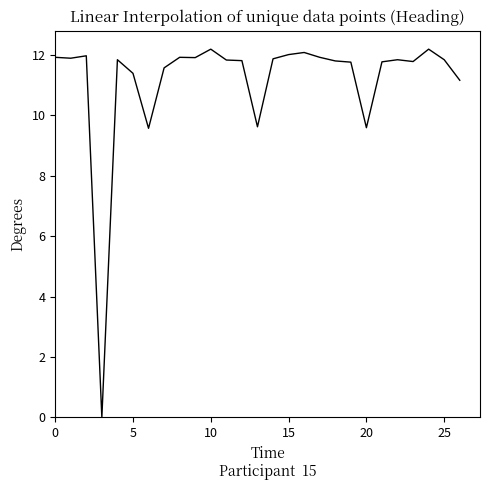

What is the difference between the maximum and minimum values?

12.2